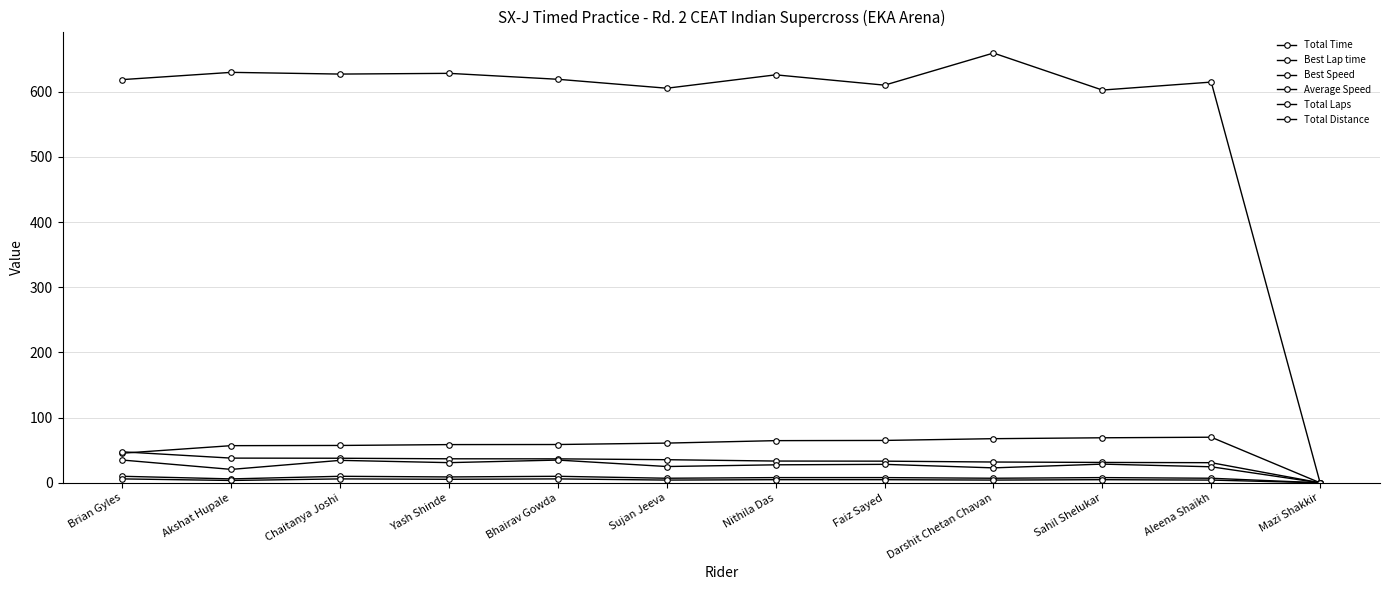

The Average Speed series shows 34.3 at Sujan Jeeva. True or false?

False